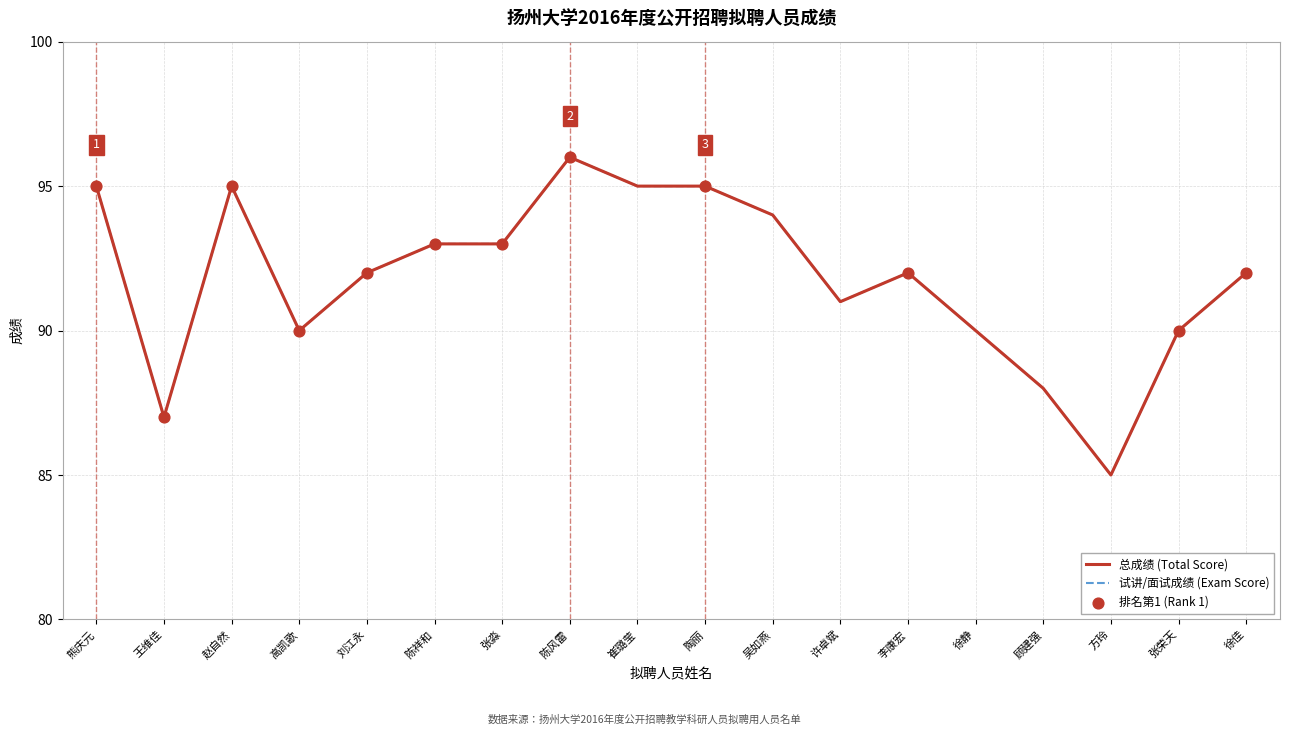

At how many categories does at least one series exceed 85?

17